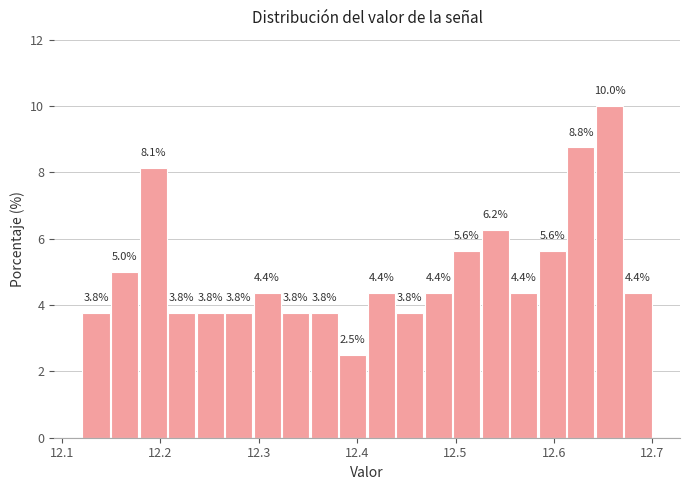

Read against the x-axis, roughly where is the centre of the tallest bar?

12.66